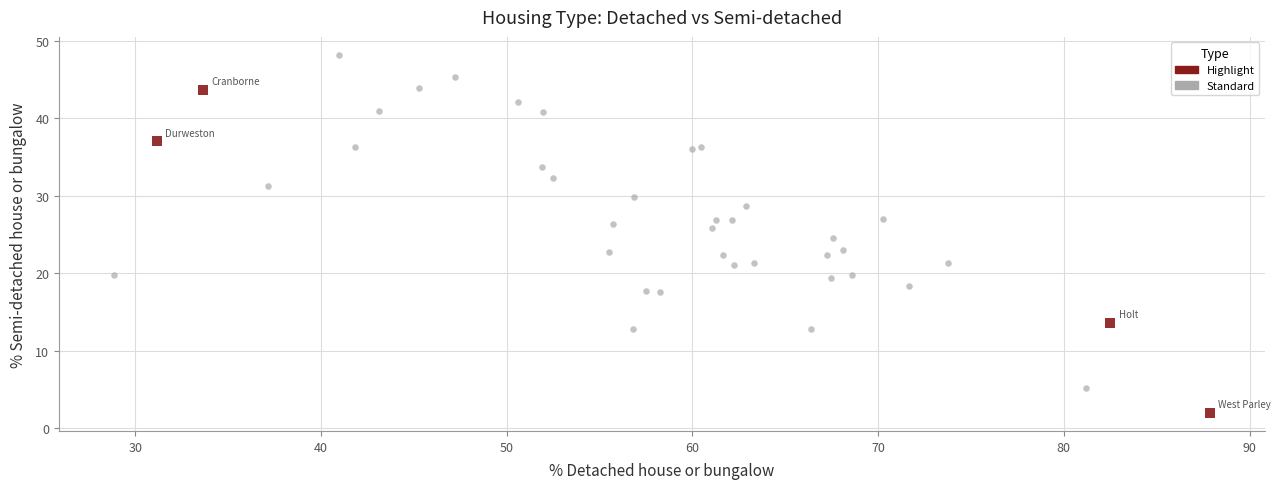

Which series contains the highest Y value?

Standard